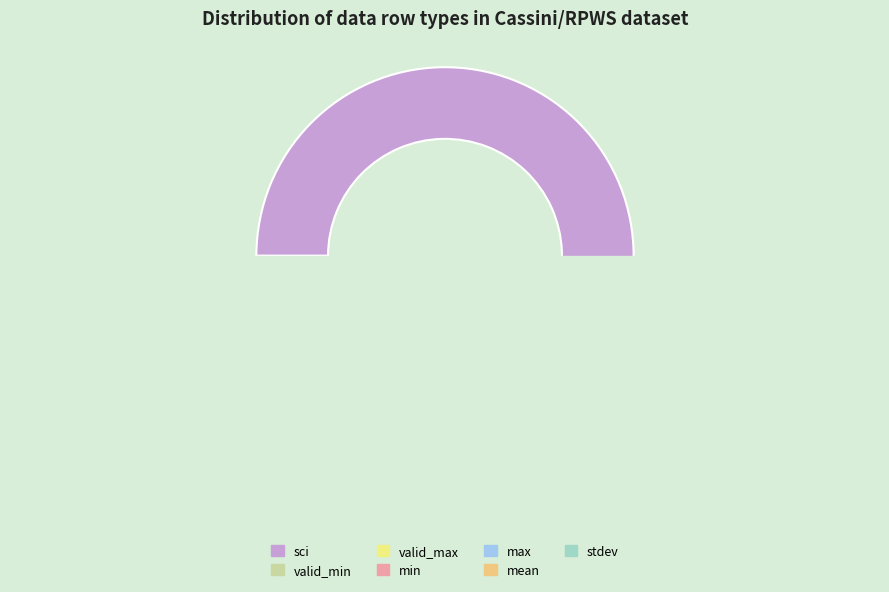

Between sci and valid_max, which is larger?

sci